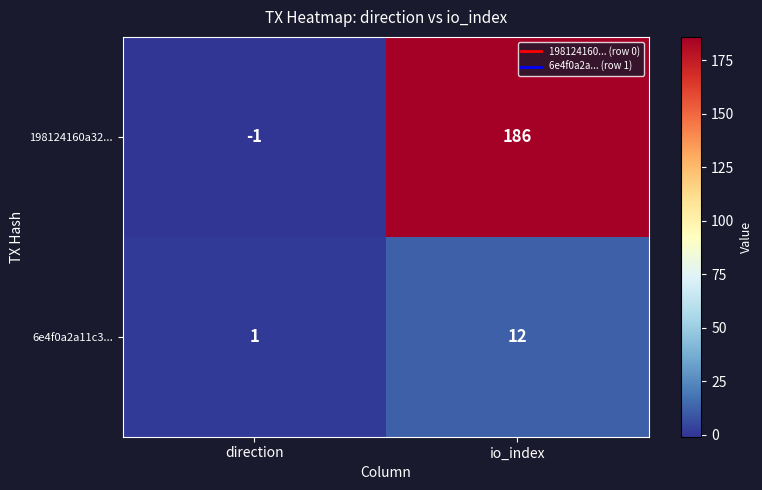

What is the spread (max minus min) of values at io_index?

174